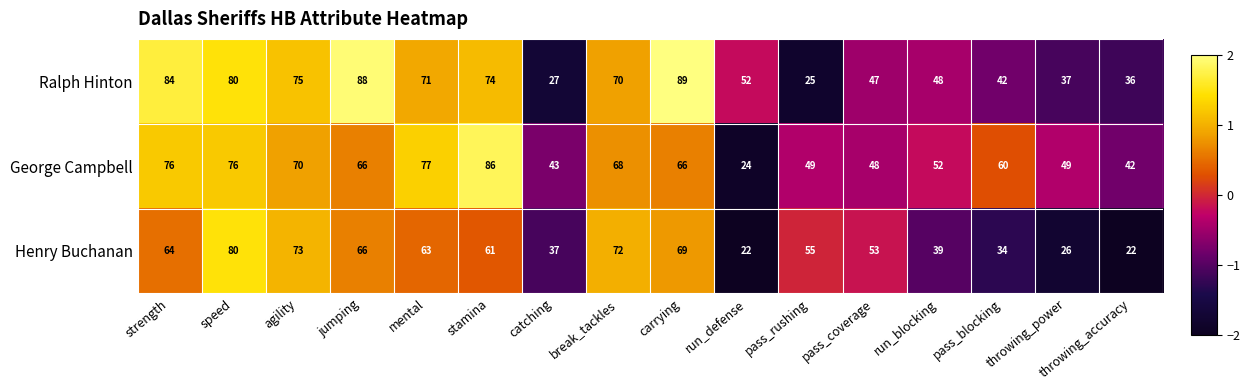

At carrying, list the series in order from largest to smallest.

Ralph Hinton, Henry Buchanan, George Campbell